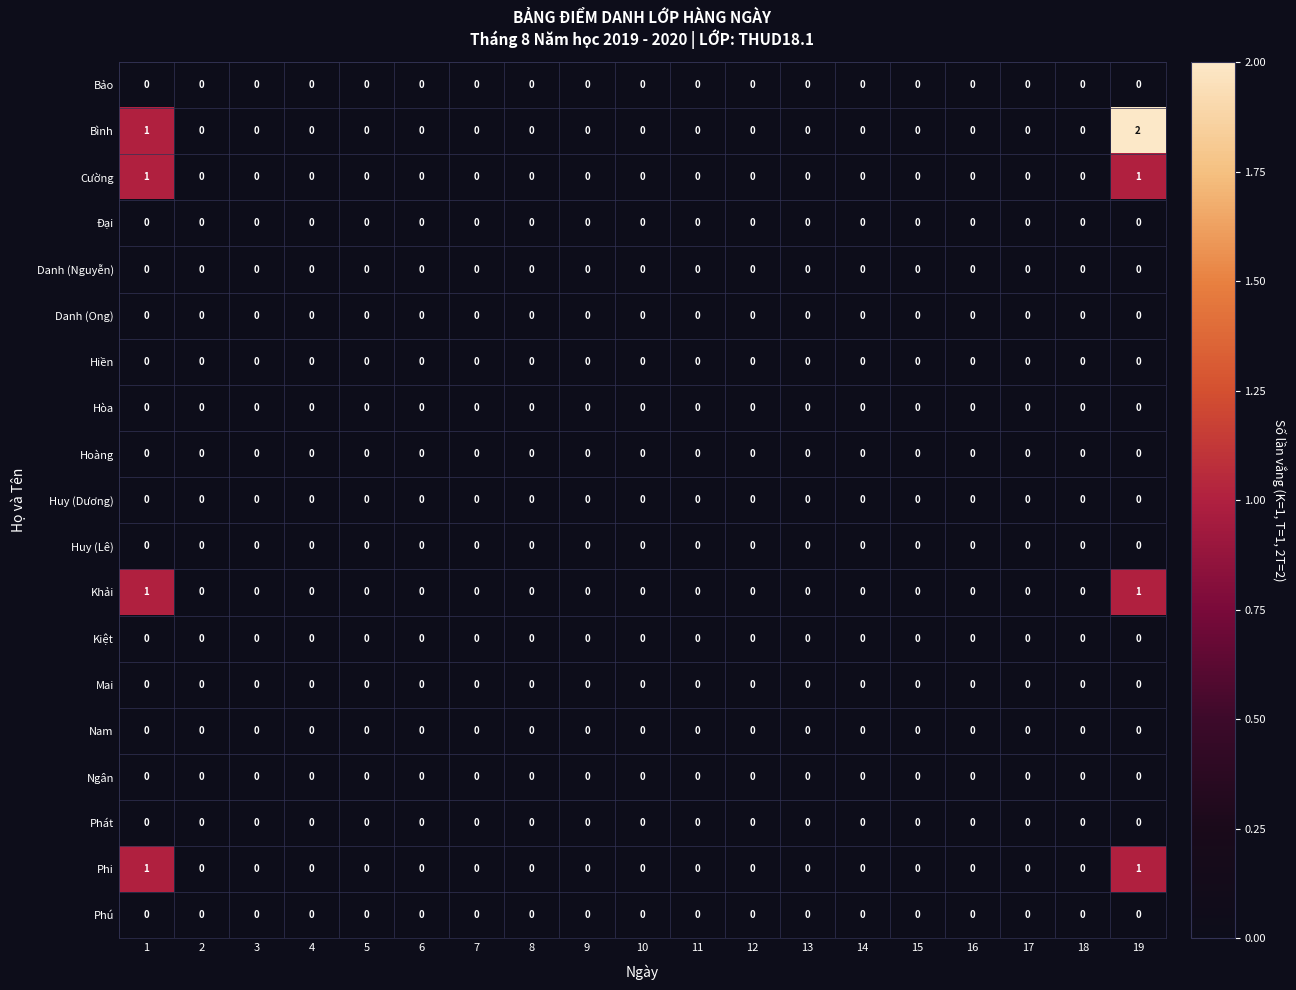

At which category does the chart reach its peak across all series?

19